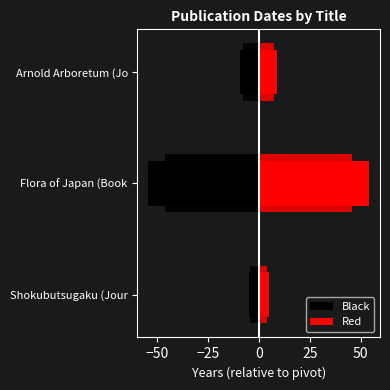

What is the sum of all Red values?

68